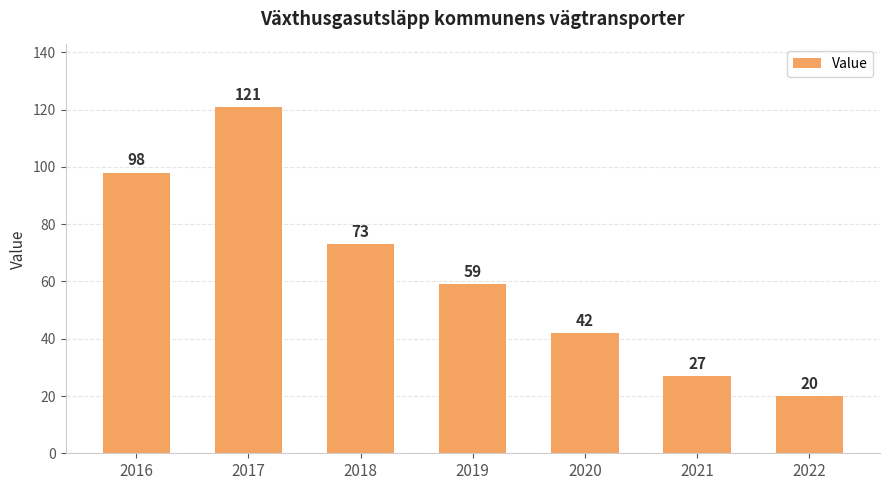

List the labels in order of value, smallest first.

2022, 2021, 2020, 2019, 2018, 2016, 2017